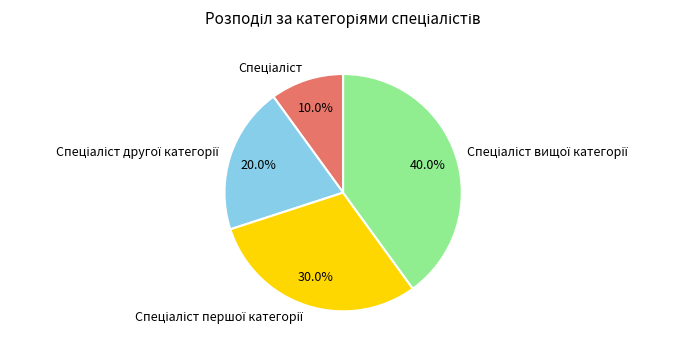

Is there any slice that represents more than half of the pie?

No